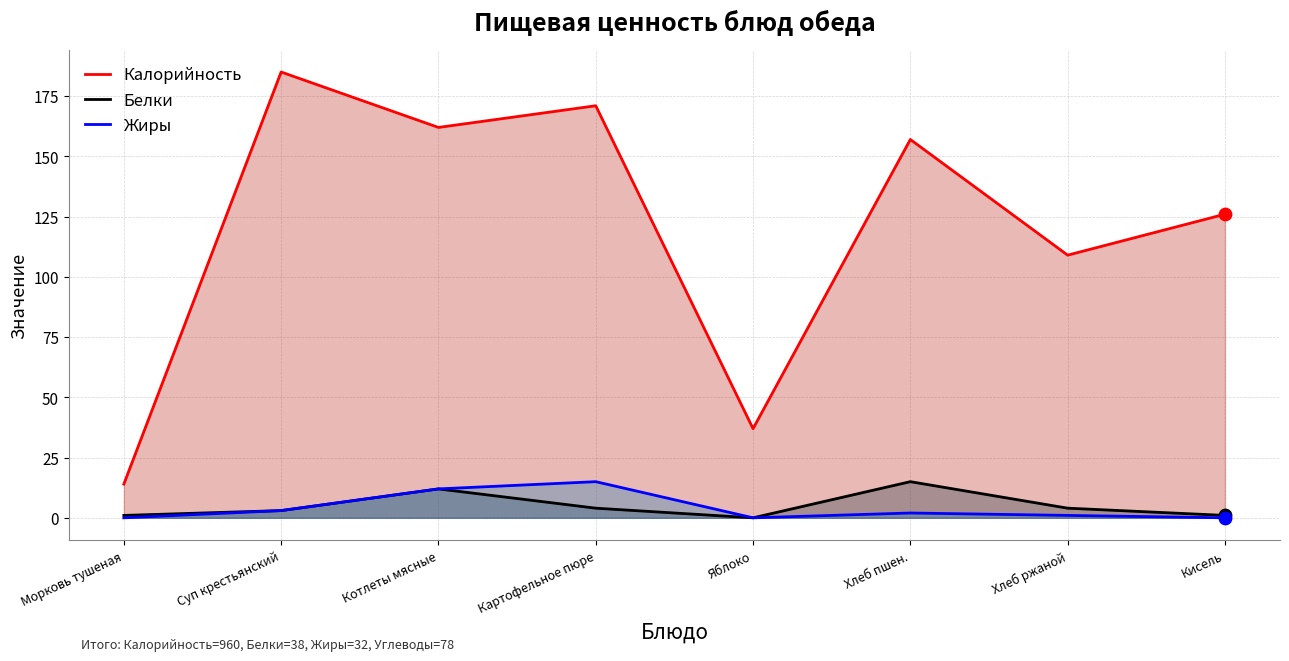

Which series has the largest total across all categories?

Калорийность